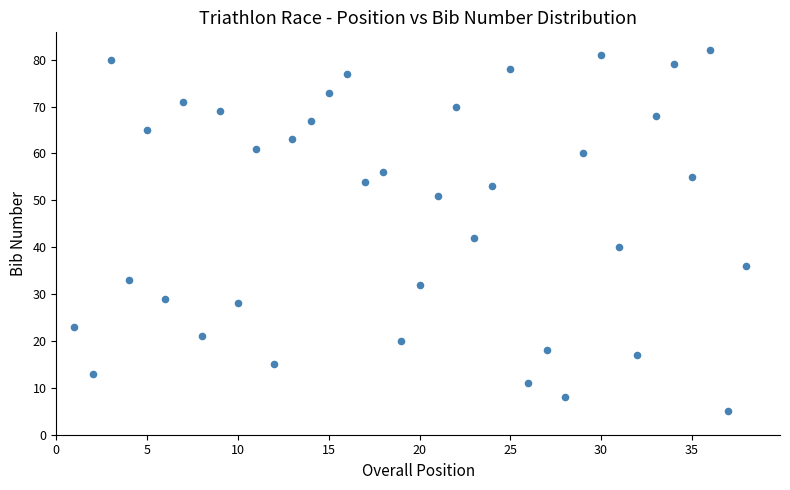

What is the range of X values (max minus min)?

37